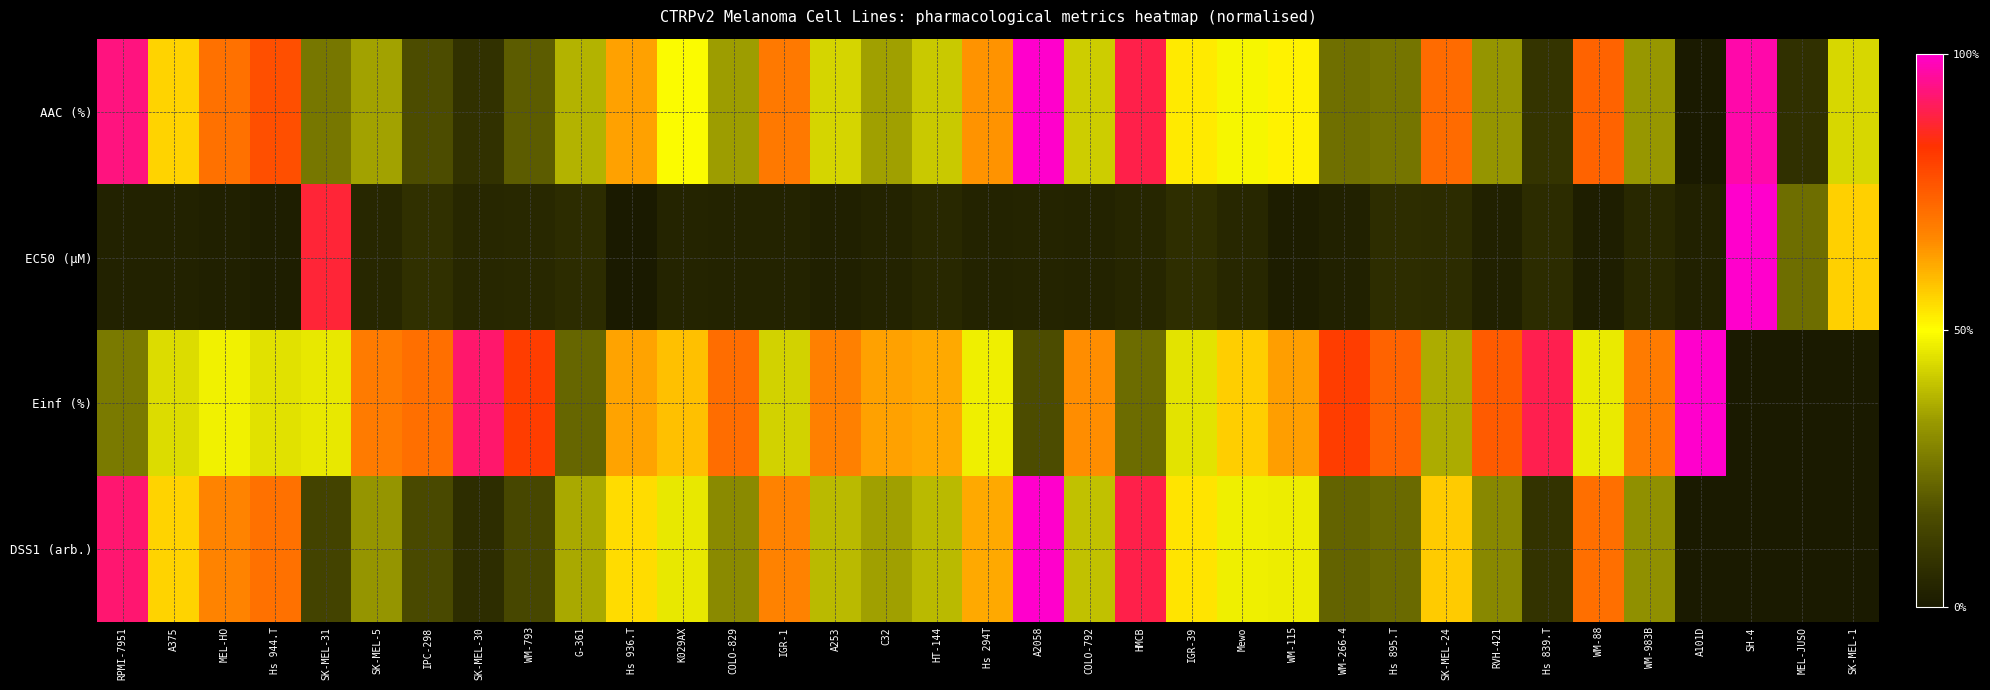

How many series are shown in this chart?

4